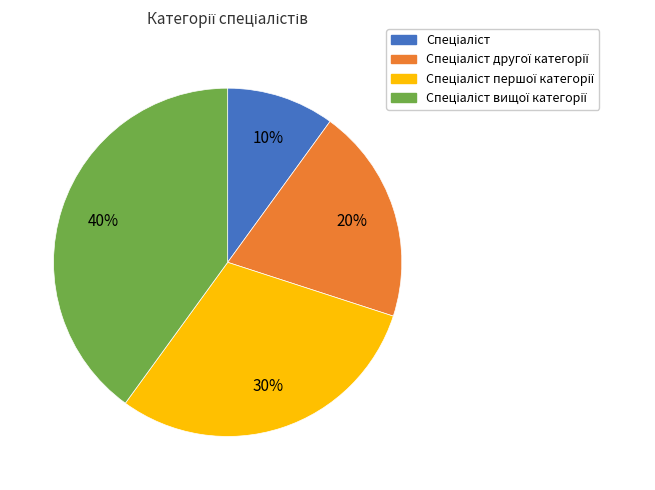

Is there any slice that represents more than half of the pie?

No